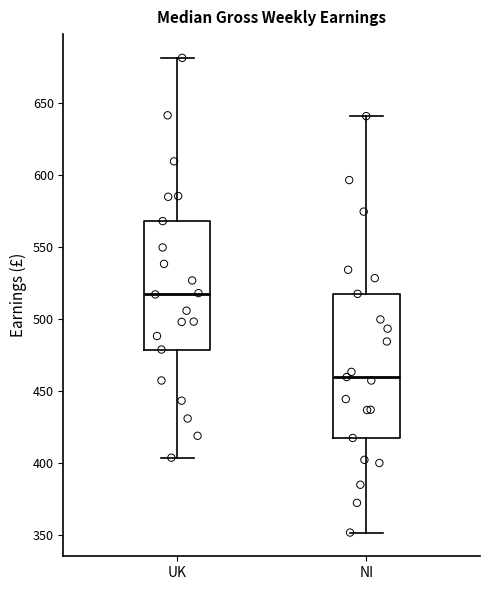

Reading left to right, transcribe this box plot: for each box, give where its median line is, the range the box spans, and where its two whiskers end, as read against the y-axis. The values are not printed on the chart, so give them approximately, as read against the axis.

UK: median 515, box 480 to 570, whiskers 405 to 680
NI: median 460, box 420 to 520, whiskers 350 to 640